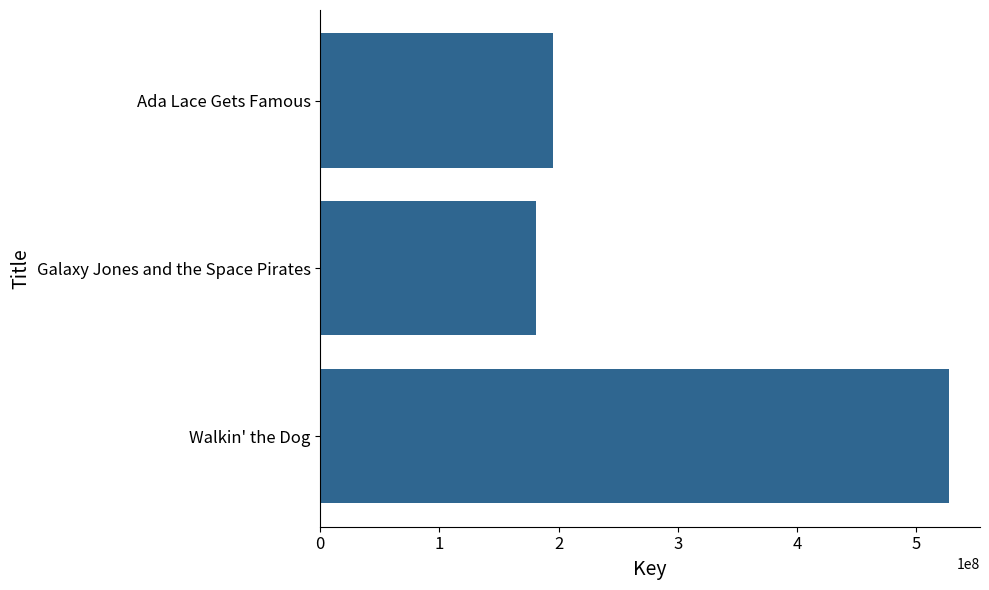

What is the difference between the maximum and minimum values?

346598281